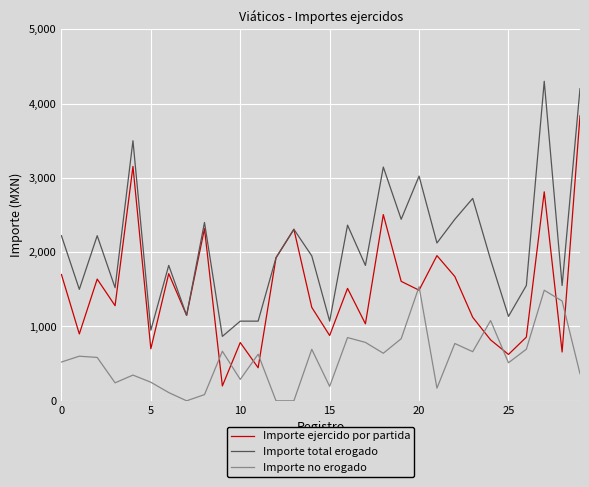

True or false: Importe no erogado and Importe total erogado cross at least once.

False